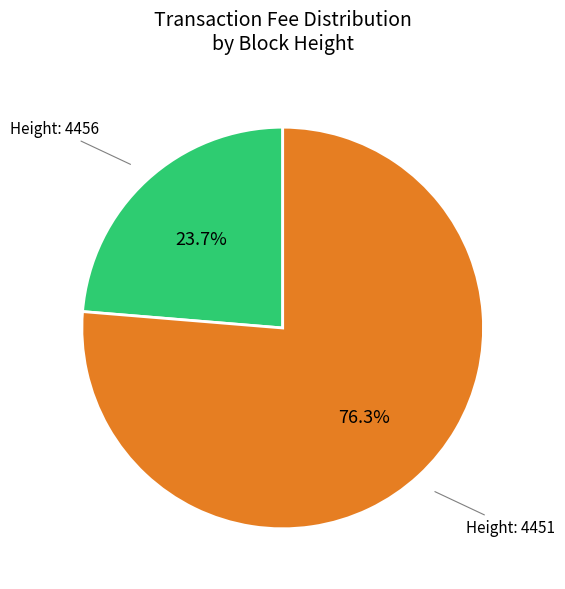

Approximately how many times larger is the value at Height: 4451 compared to Height: 4456?

3.2